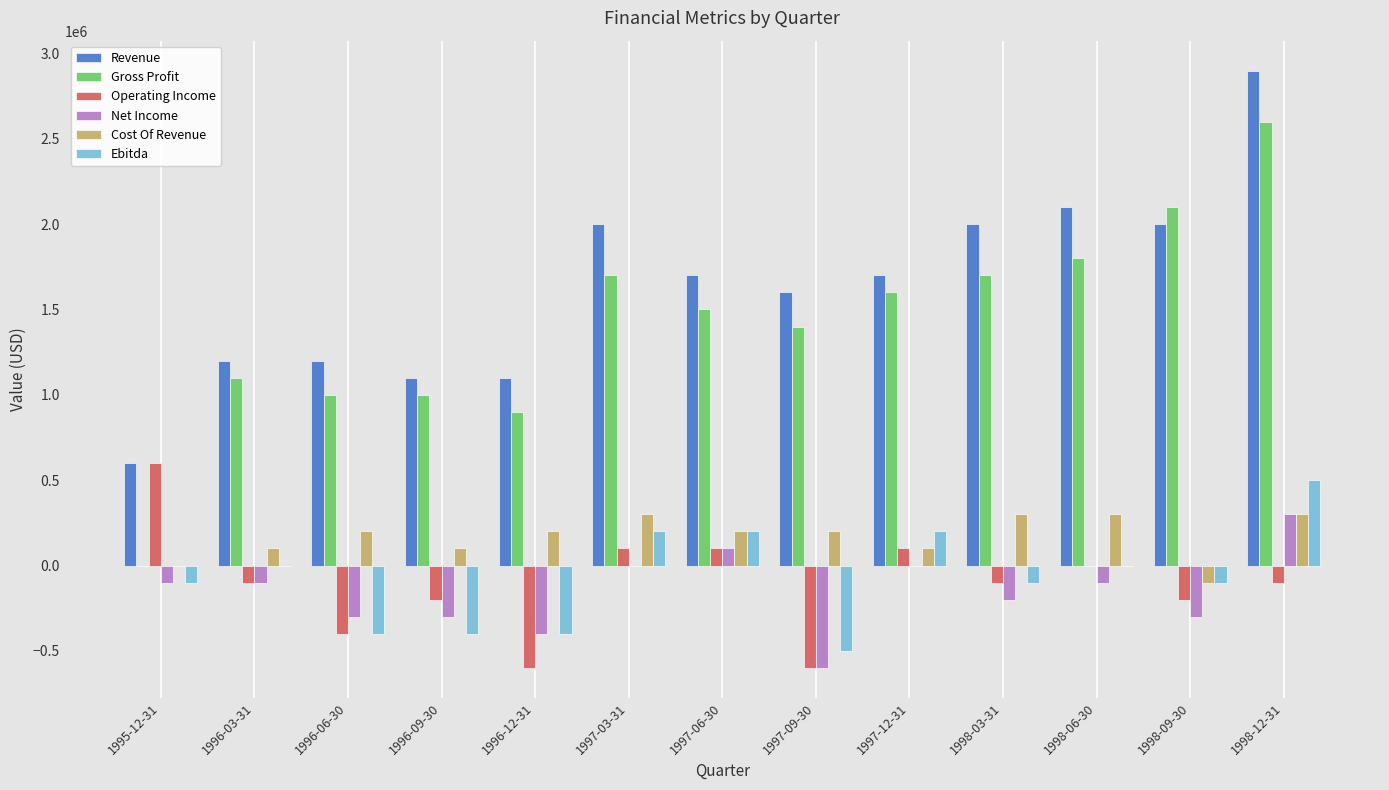

The value of Ebitda at 1996-09-30 is -400000. True or false?

True